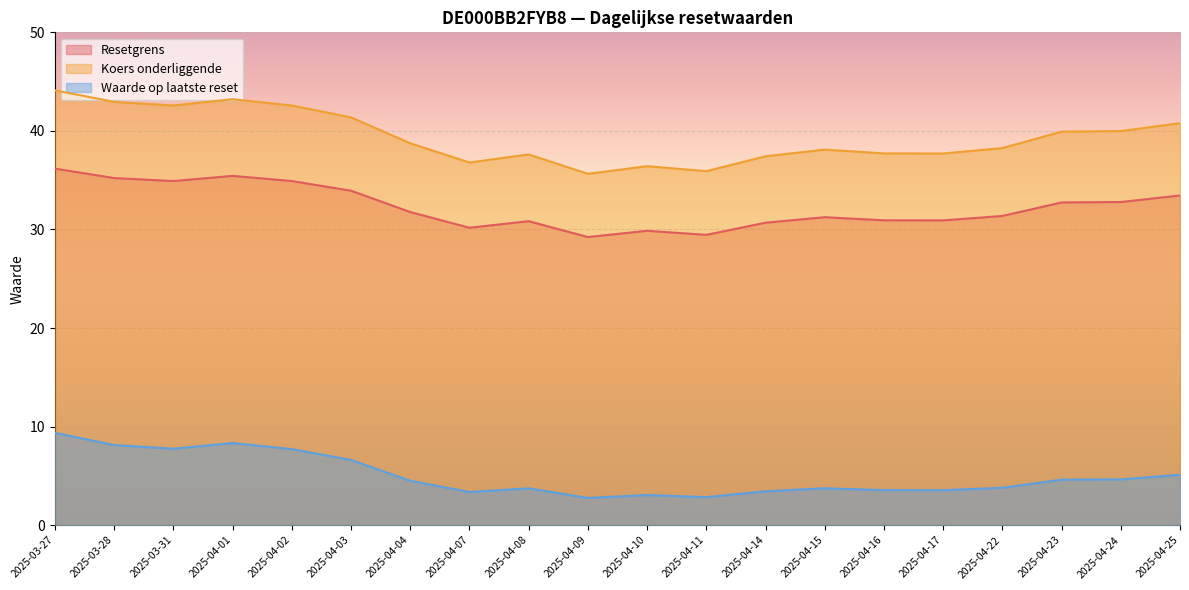

Is it true that Resetgrens equals 29.4 at 2025-04-11?

True